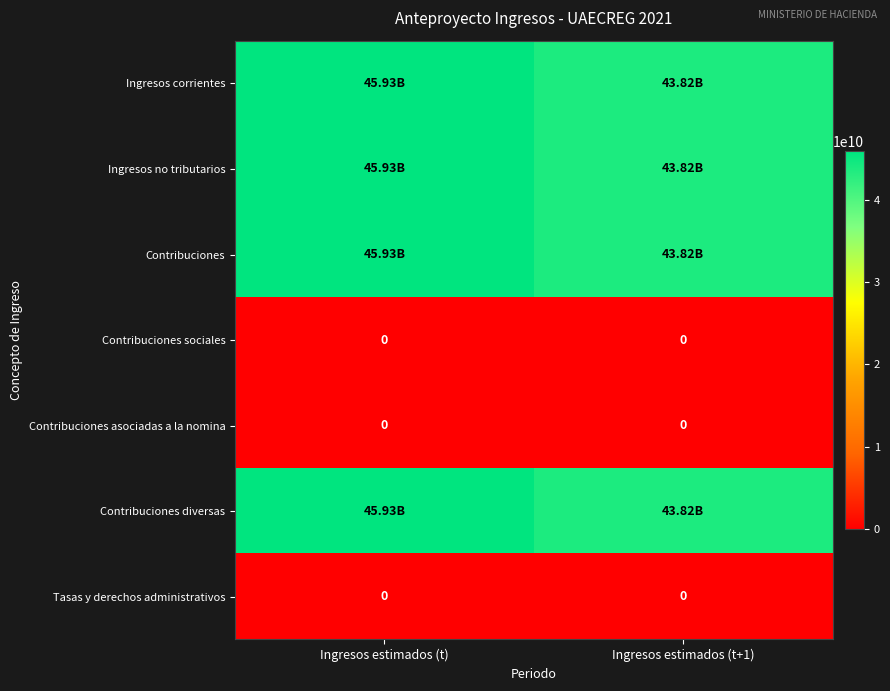

What is the spread (max minus min) of values at Ingresos estimados (t)?

45926101000